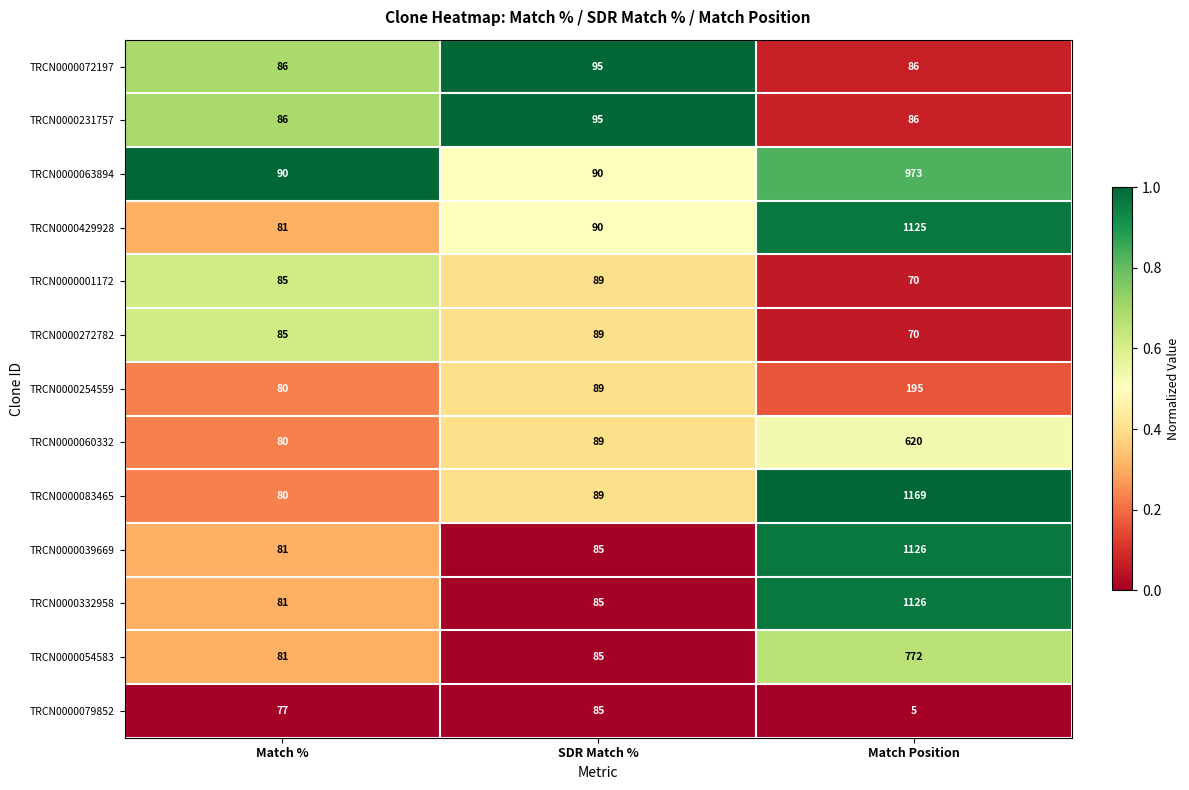

True or false: TRCN0000060332 has a value of 80 at Match %.

True